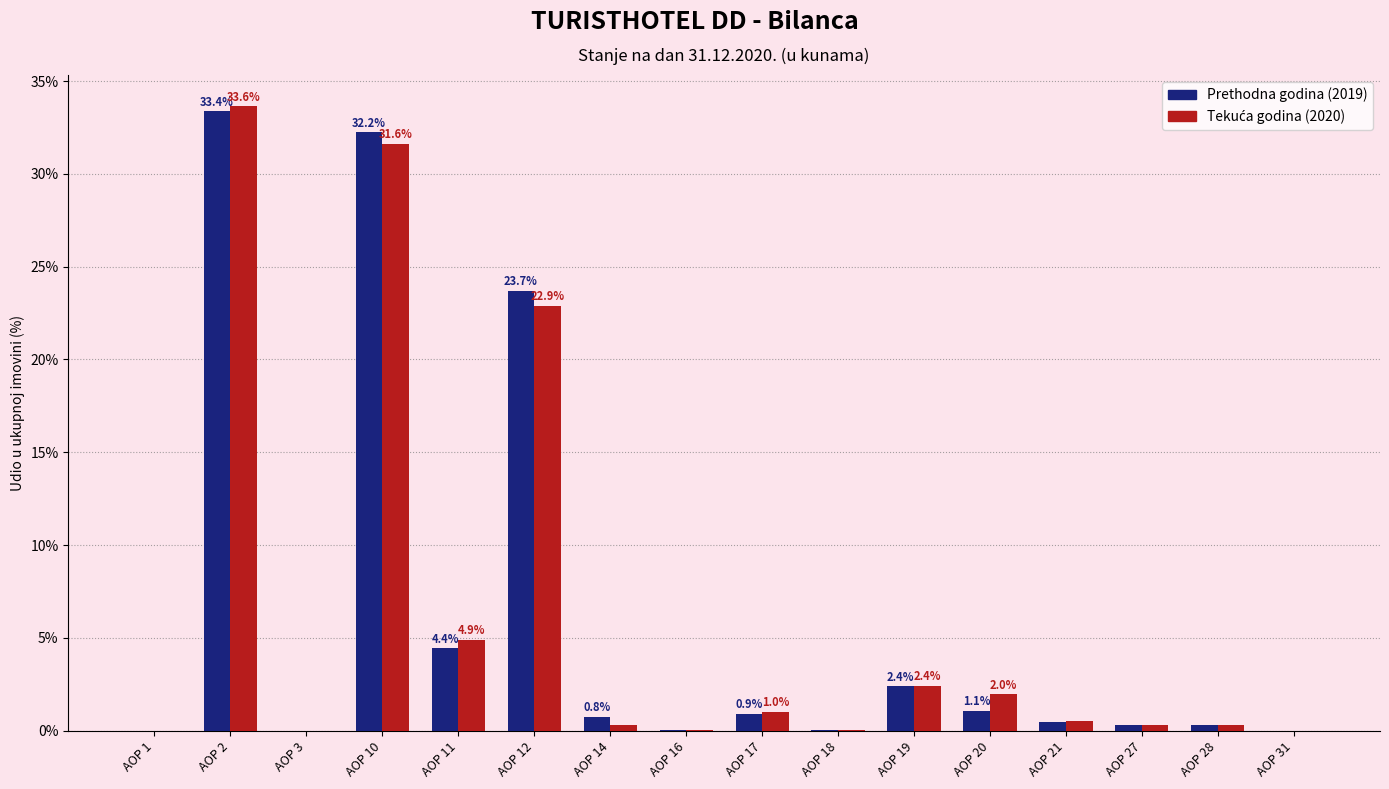

Is it true that Prethodna godina (2019) equals 13.4 at AOP 12?

False